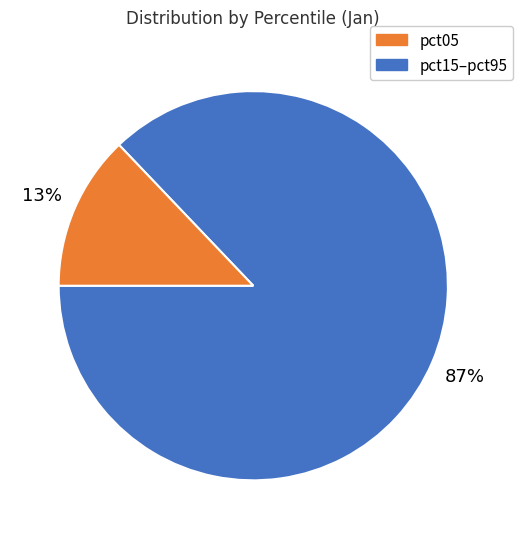

To the nearest percent, what is the difference between the largest and smallest slice percentages?

74%